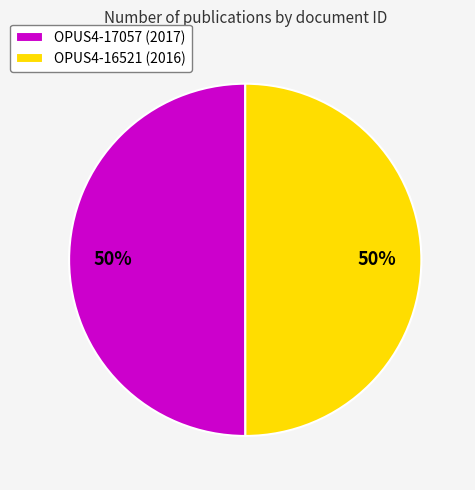

What percentage is the OPUS4-16521 (2016) slice, to the nearest percent?

50%